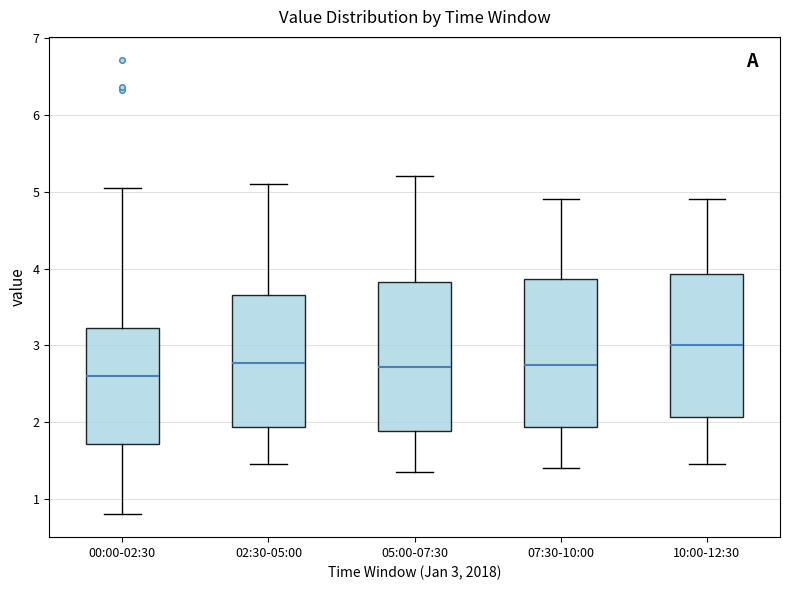

Reading left to right, read every box against the y-axis: the position of its median line, the range the box covers, and the ends of its whiskers. The values are not printed on the chart, so give them approximately, as read against the axis.

00:00-02:30: median 2.6, box 1.7 to 3.2, whiskers 0.8 to 5.1
02:30-05:00: median 2.8, box 1.9 to 3.7, whiskers 1.5 to 5.1
05:00-07:30: median 2.7, box 1.9 to 3.8, whiskers 1.4 to 5.2
07:30-10:00: median 2.8, box 1.9 to 3.9, whiskers 1.4 to 4.9
10:00-12:30: median 3.0, box 2.1 to 3.9, whiskers 1.5 to 4.9